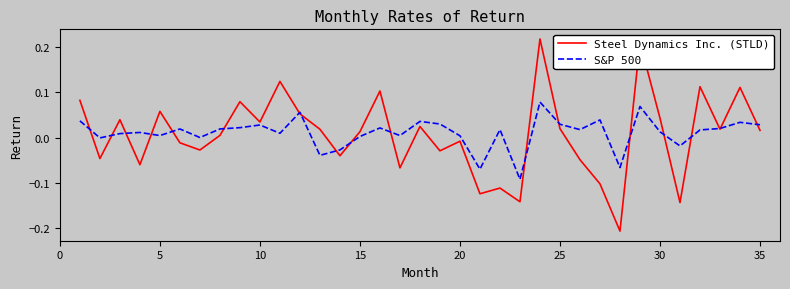

Rank the series by their maximum value, from lowest to highest.

S&P 500, Steel Dynamics Inc. (STLD)